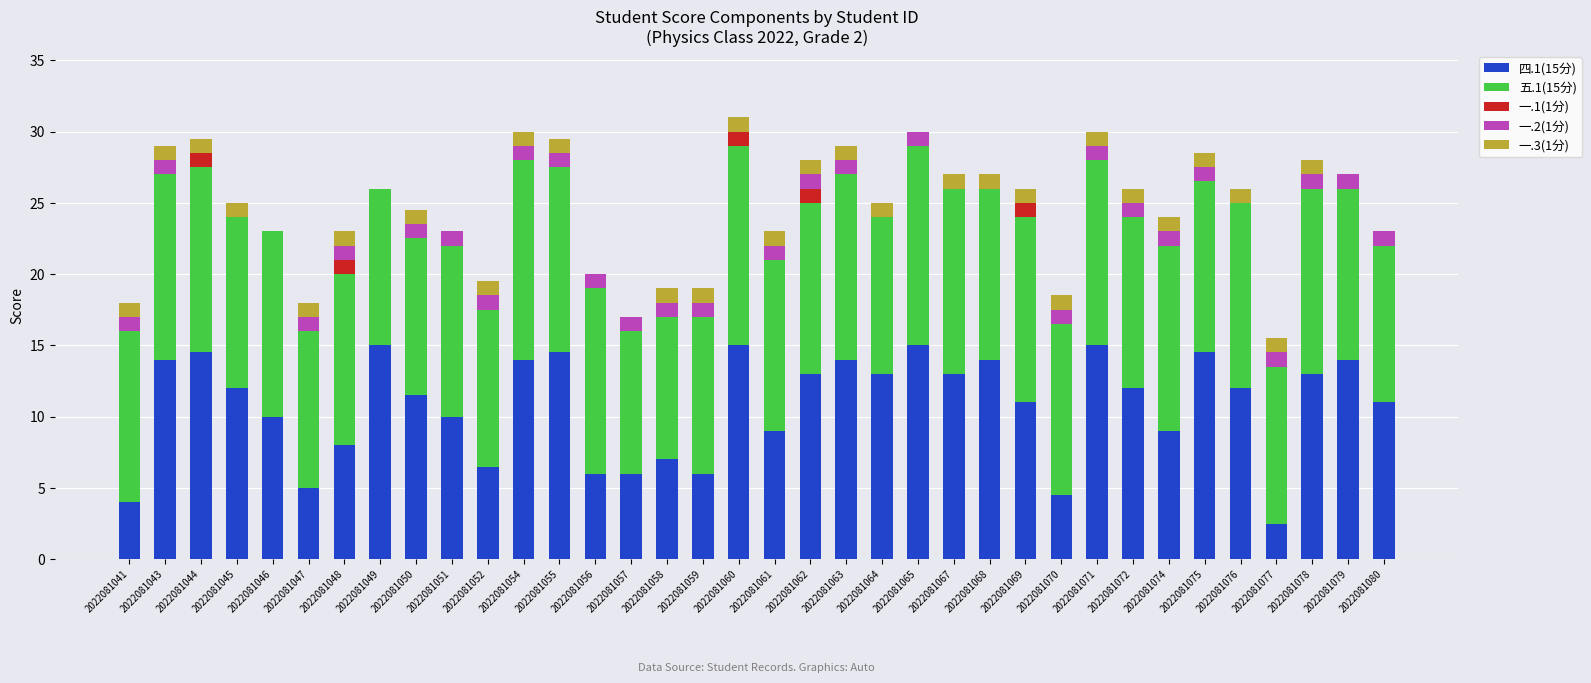

What is the total value across all series at 2022081059?

19.0